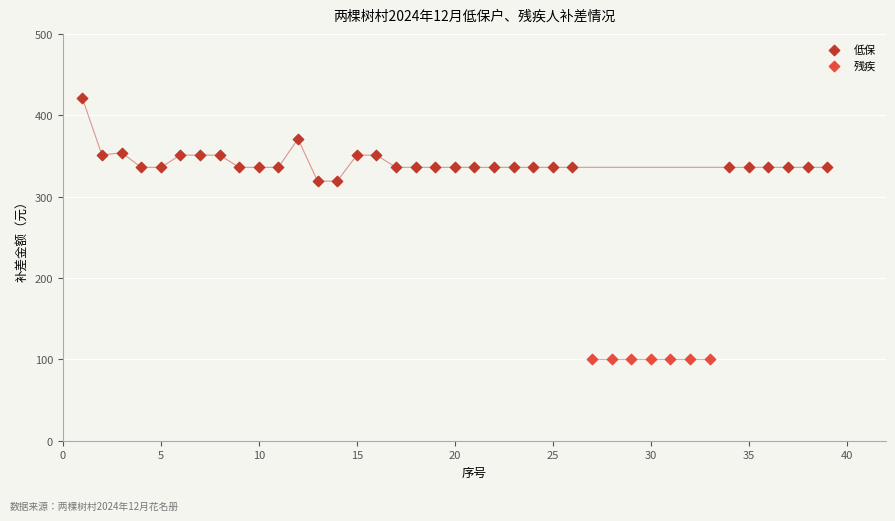

Which series contains the highest Y value?

低保